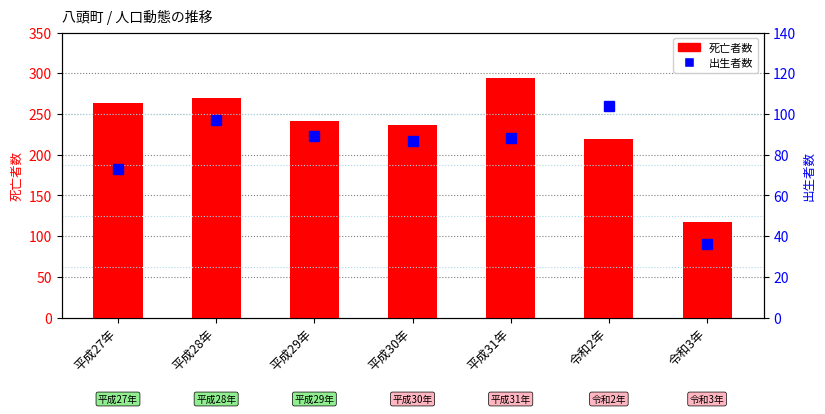

What is the difference between the 出生者数 values at 平成27年 and 平成30年?

14